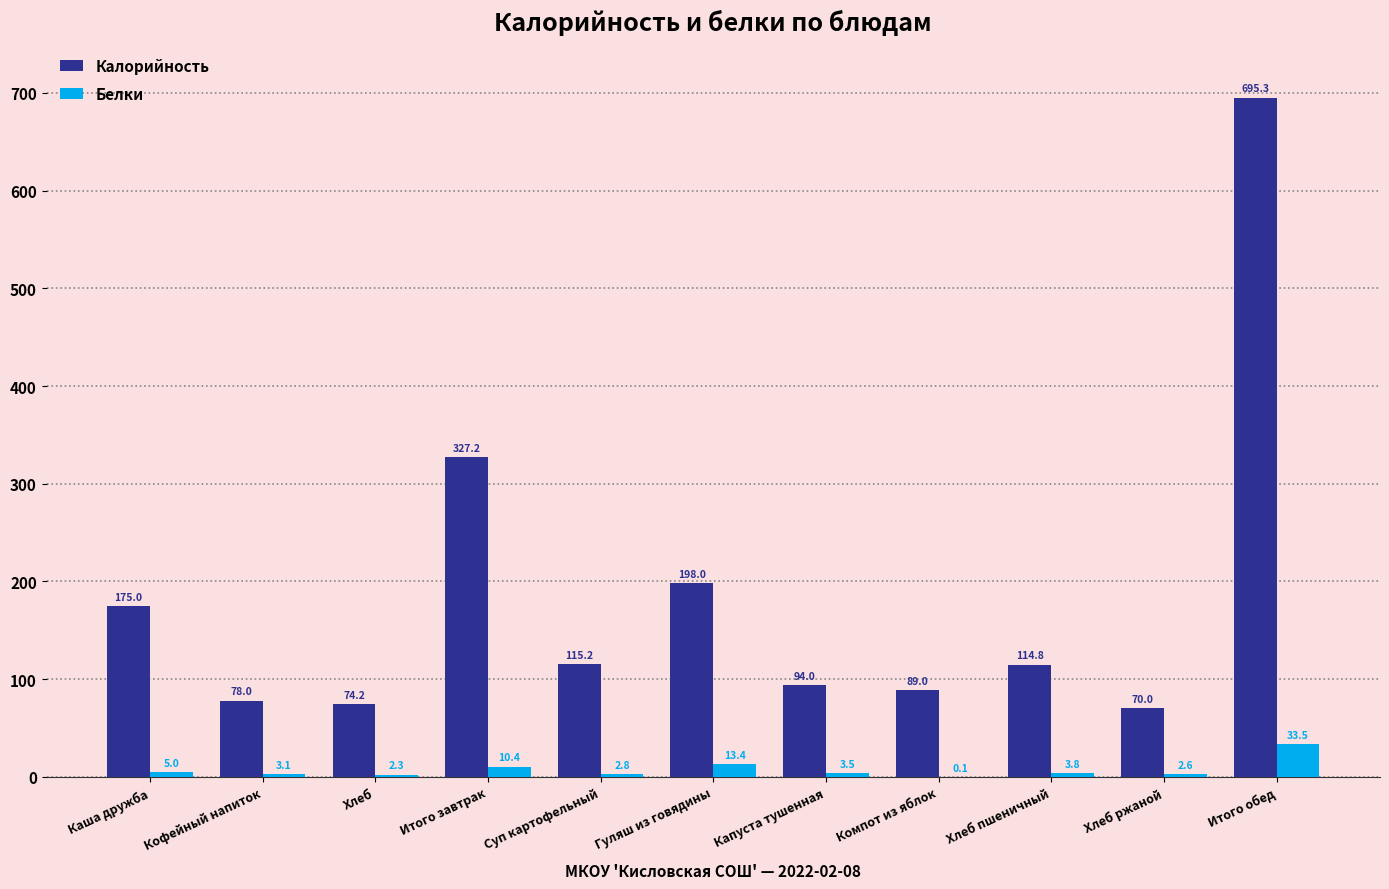

Is it true that Калорийность equals 78.0 at Кофейный напиток?

True